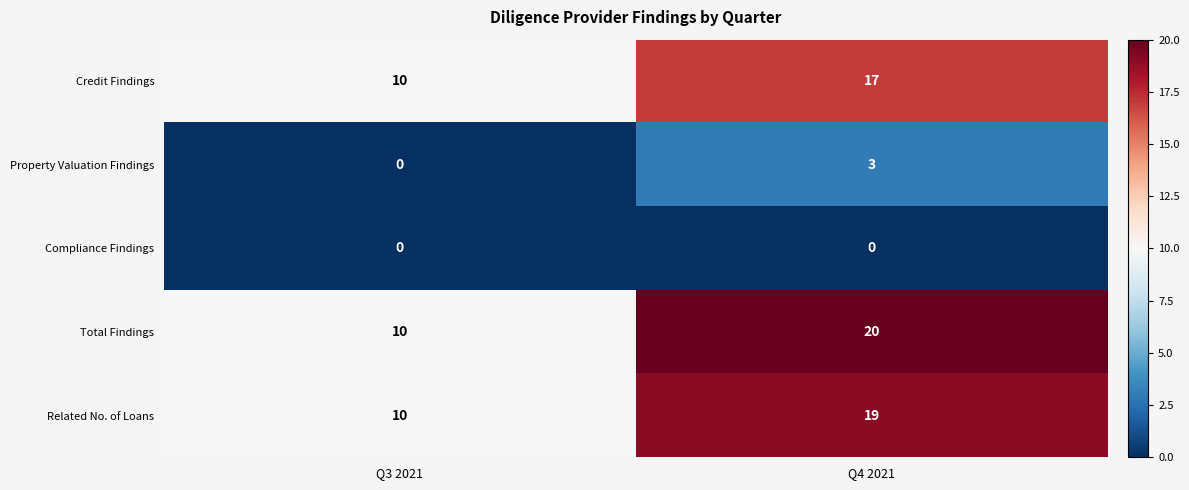

Reading left to right, transcribe all the data shown in this chart.

Credit Findings: 10	17
Property Valuation Findings: 0	3
Compliance Findings: 0	0
Total Findings: 10	20
Related No. of Loans: 10	19